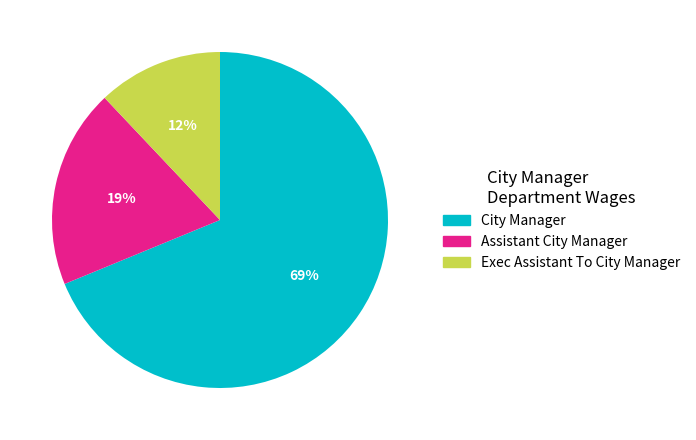

Which slice is the largest?

City Manager